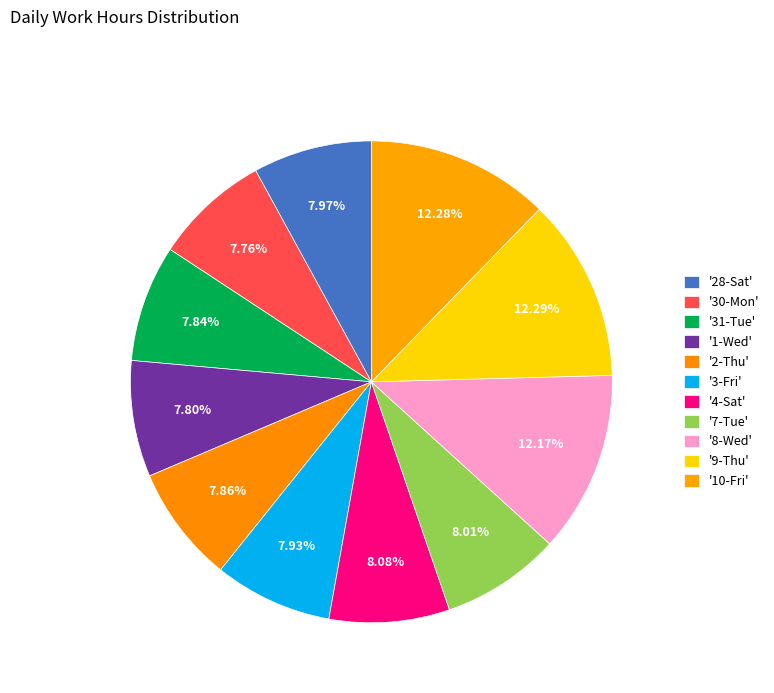

How many slices are in this pie chart?

11